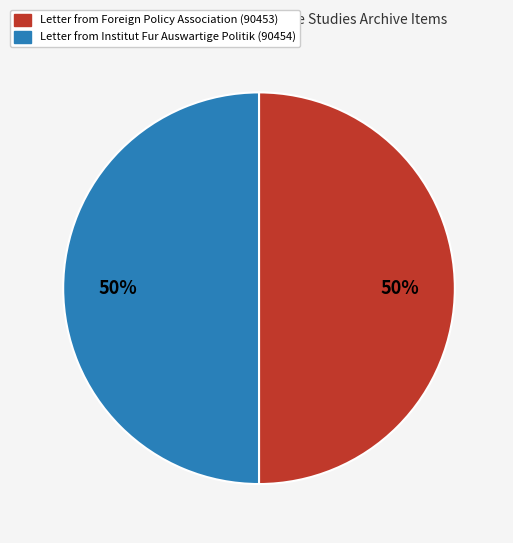

To the nearest percent, what is the average slice percentage?

50%